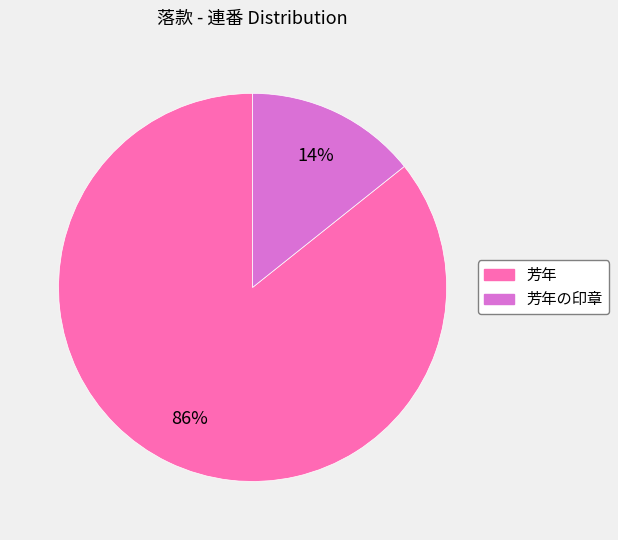

Does any single category account for the majority?

Yes